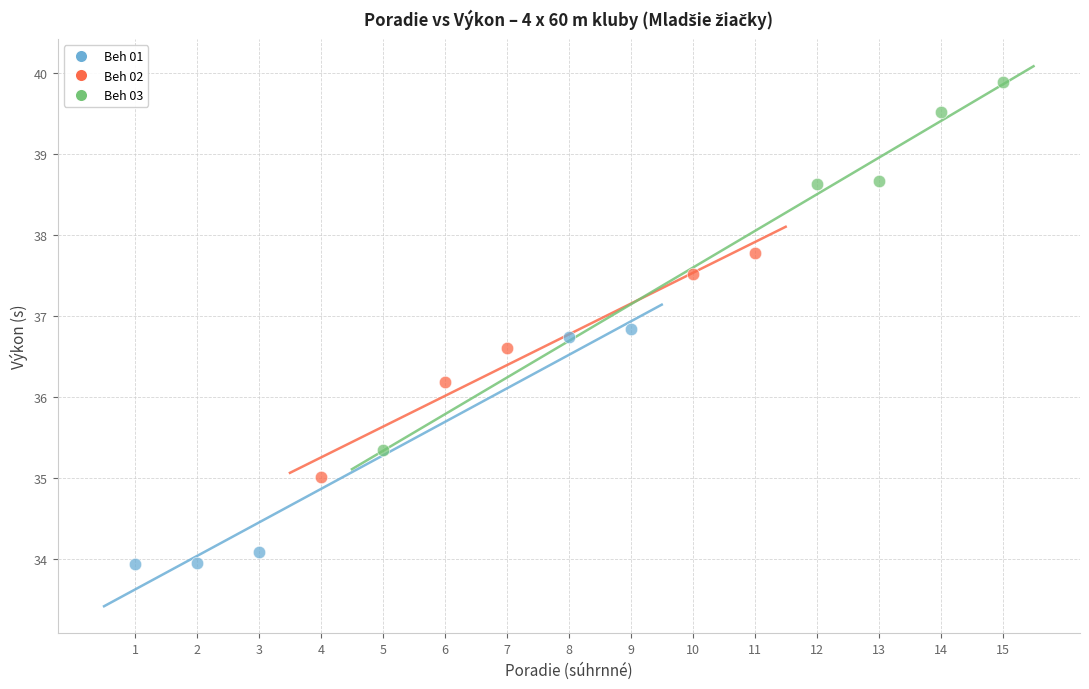

Which series has the widest spread of Y values?

Beh 03